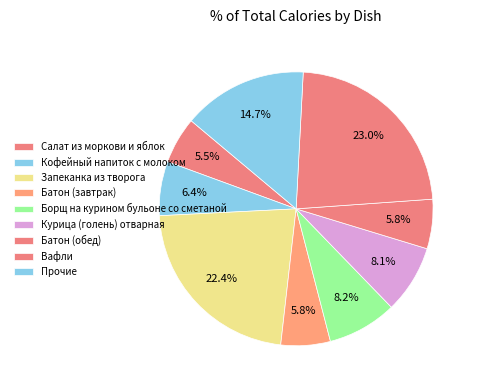

How many slices are in this pie chart?

9